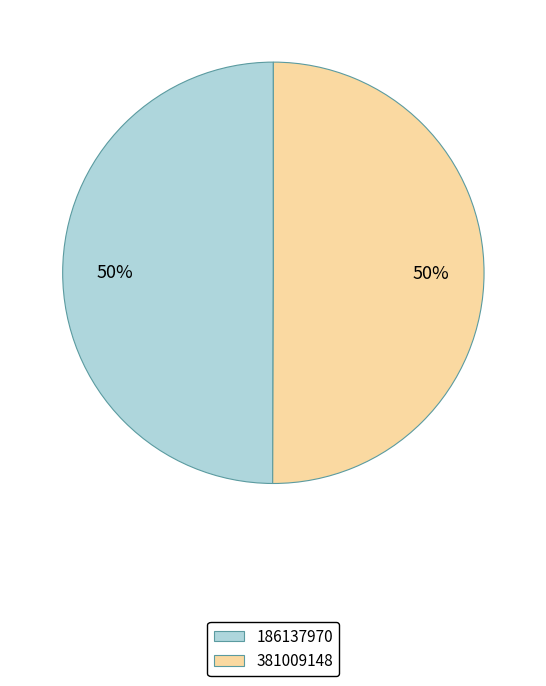

Approximately how many times larger is the value at 381009148 compared to 186137970?

1.0